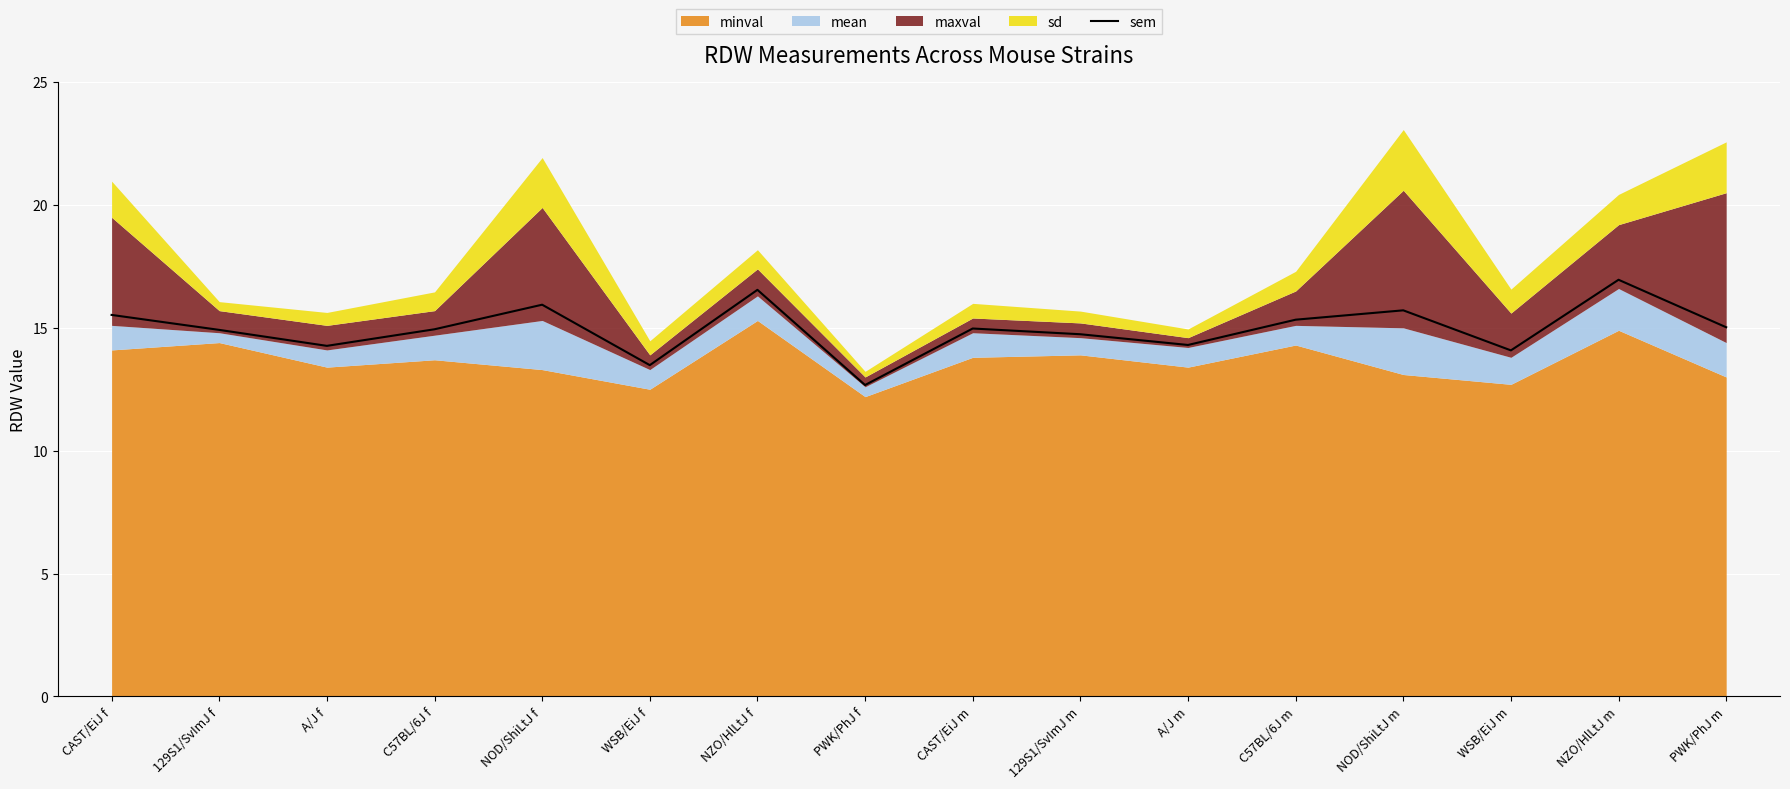

Reading right to left, what are all the values shown in this chart?

15.0	17.0	14.1	15.7	15.3	14.3	14.7	15.0	12.7	16.5	13.5	15.9	14.9	14.3	14.9	15.5